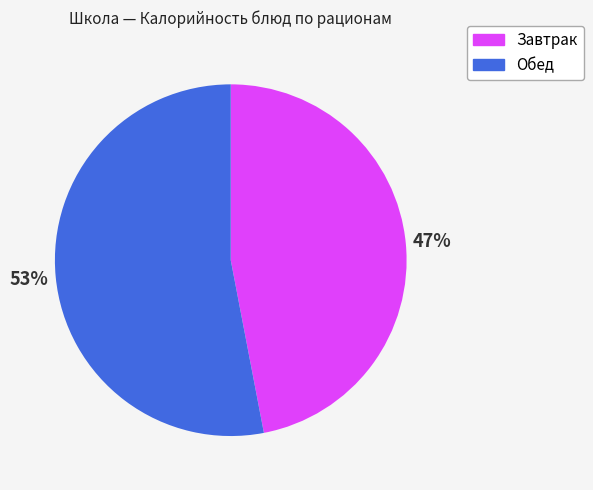

Combined, do Завтрак and Обед account for over 50%?

Yes